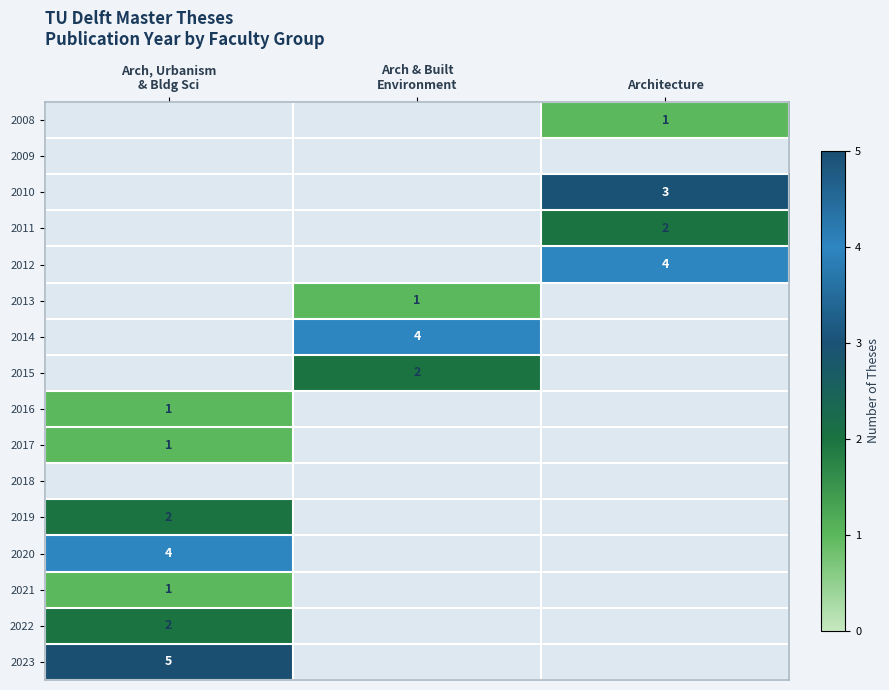

The 2008 series shows 2 at Architecture. True or false?

False